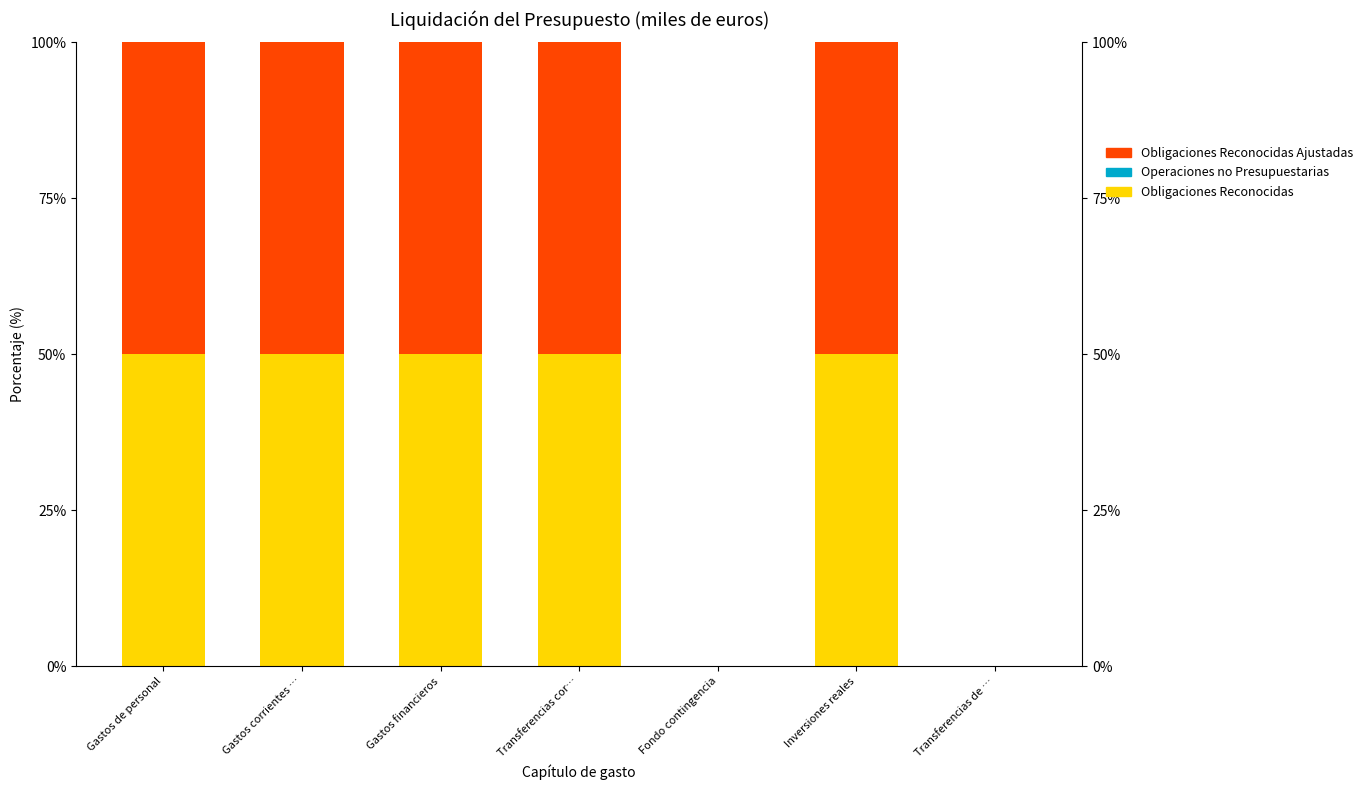

Are the bars horizontal?

No